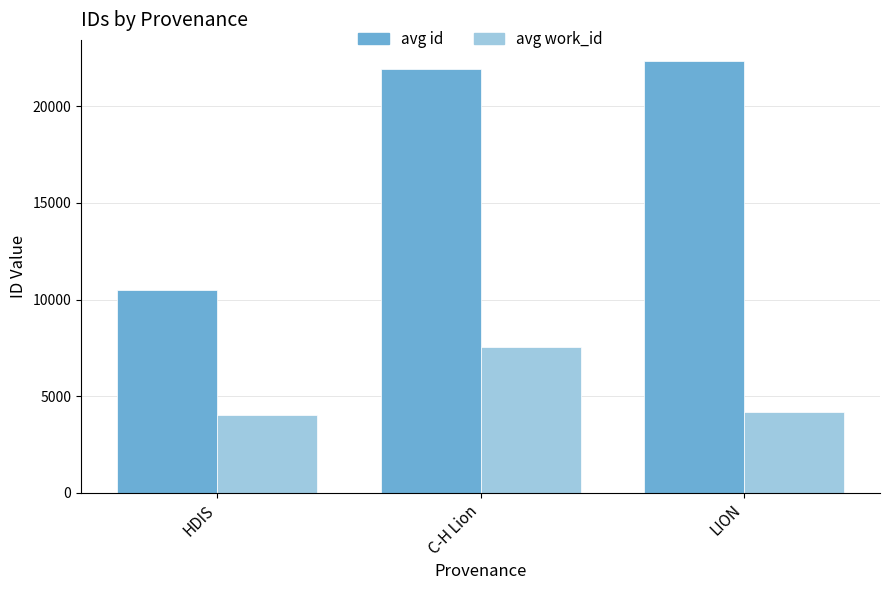

What is the highest value of the avg work_id series?

7553